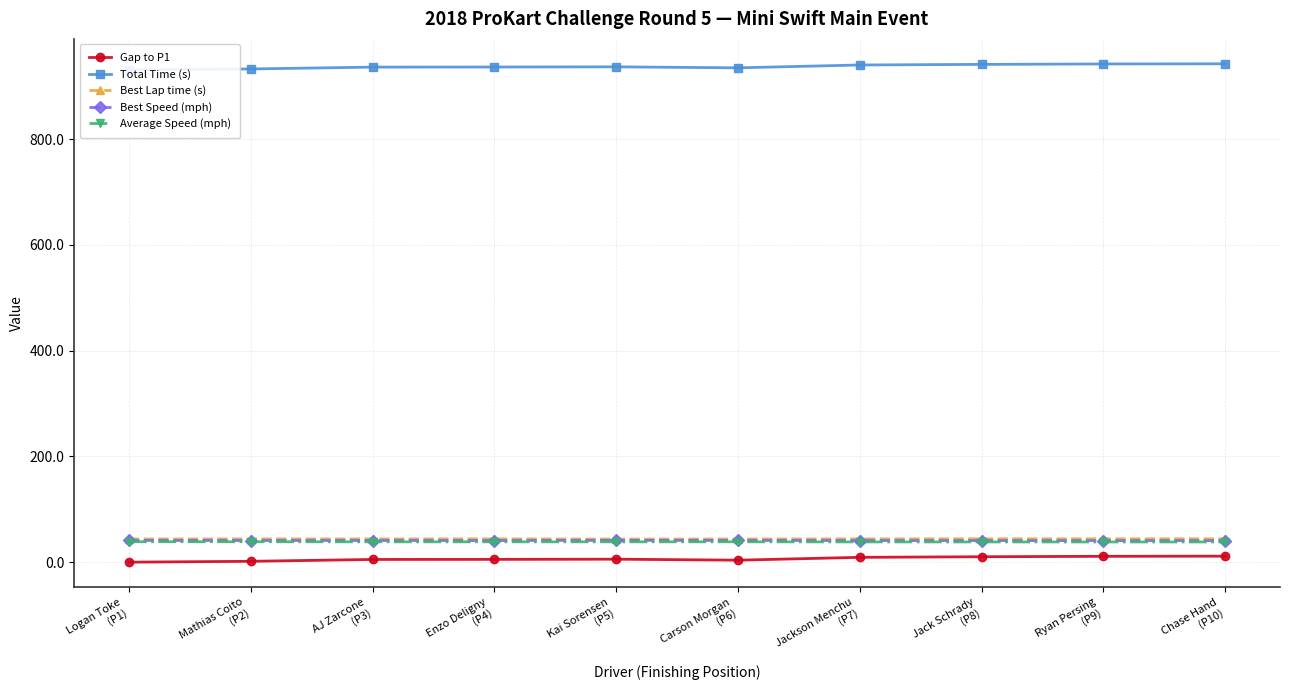

True or false: Total Time (s) has a value of 932.7 at Mathias Coito
(P2).

True